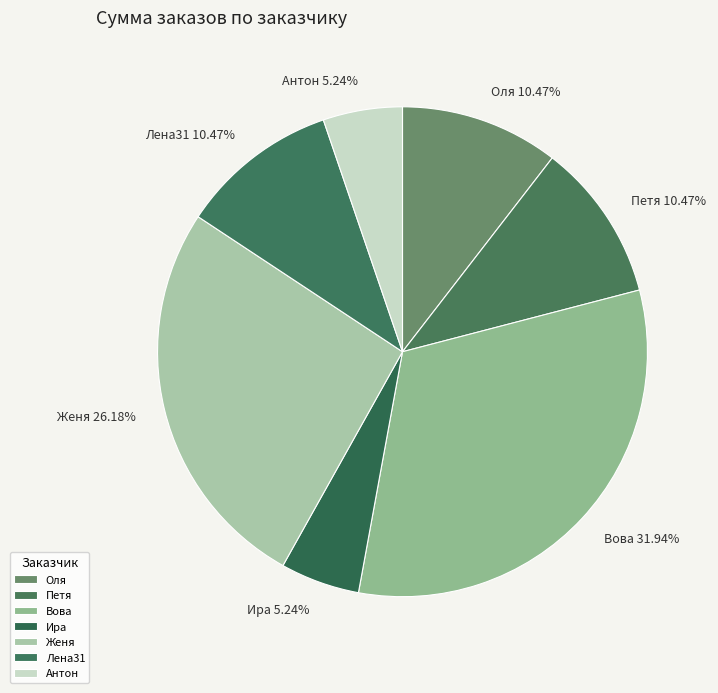

True or false: Антон accounts for 5% of the total.

True